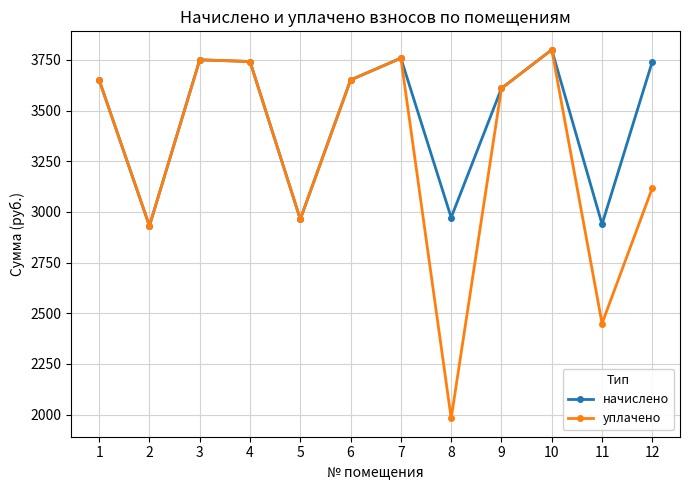

What is the total value across all series at 2?

5862.2